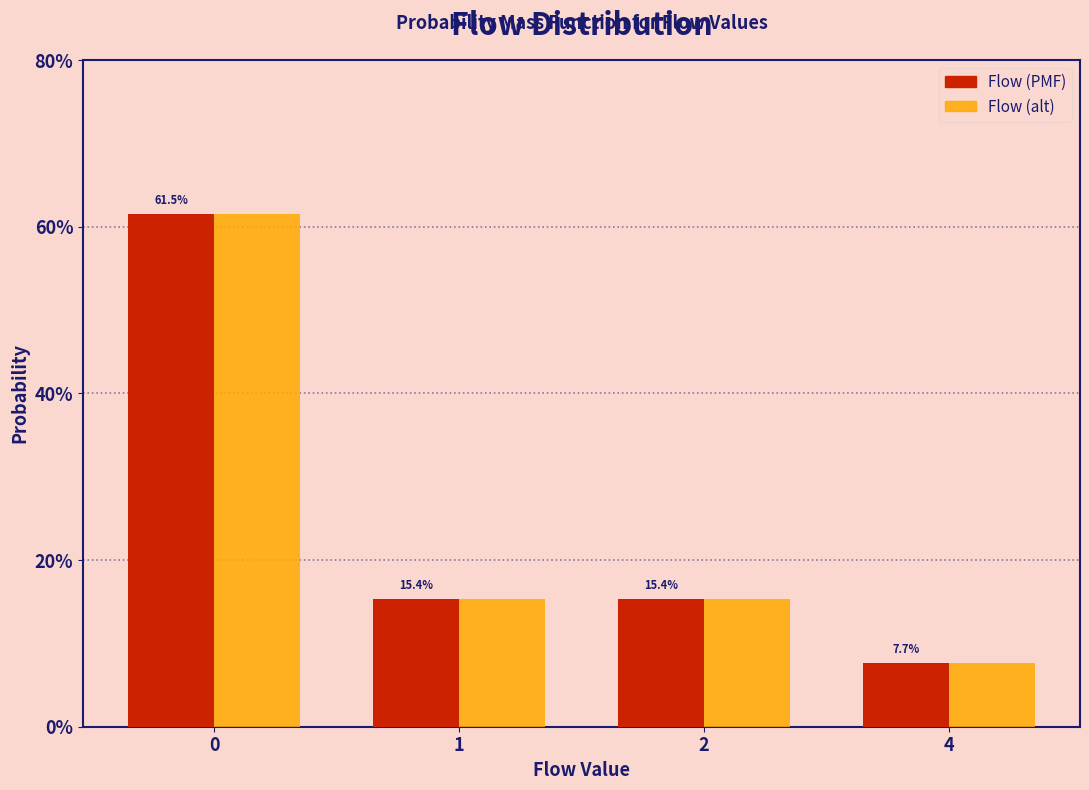

What are all the series names shown in the legend?

Flow (PMF), Flow (alt)